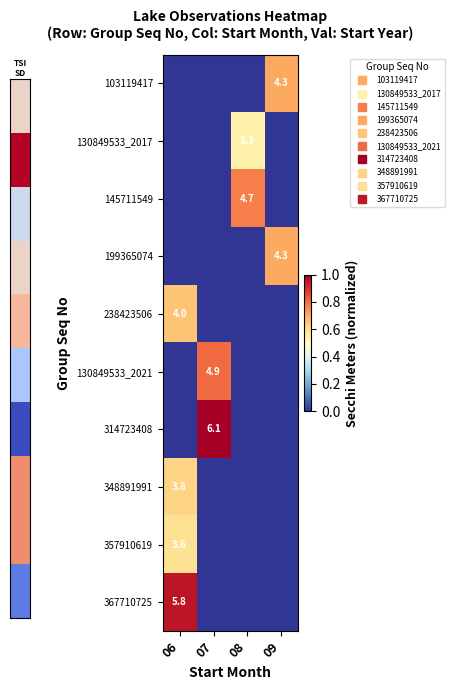

How many 103119417 values are between 0 and 1?

4